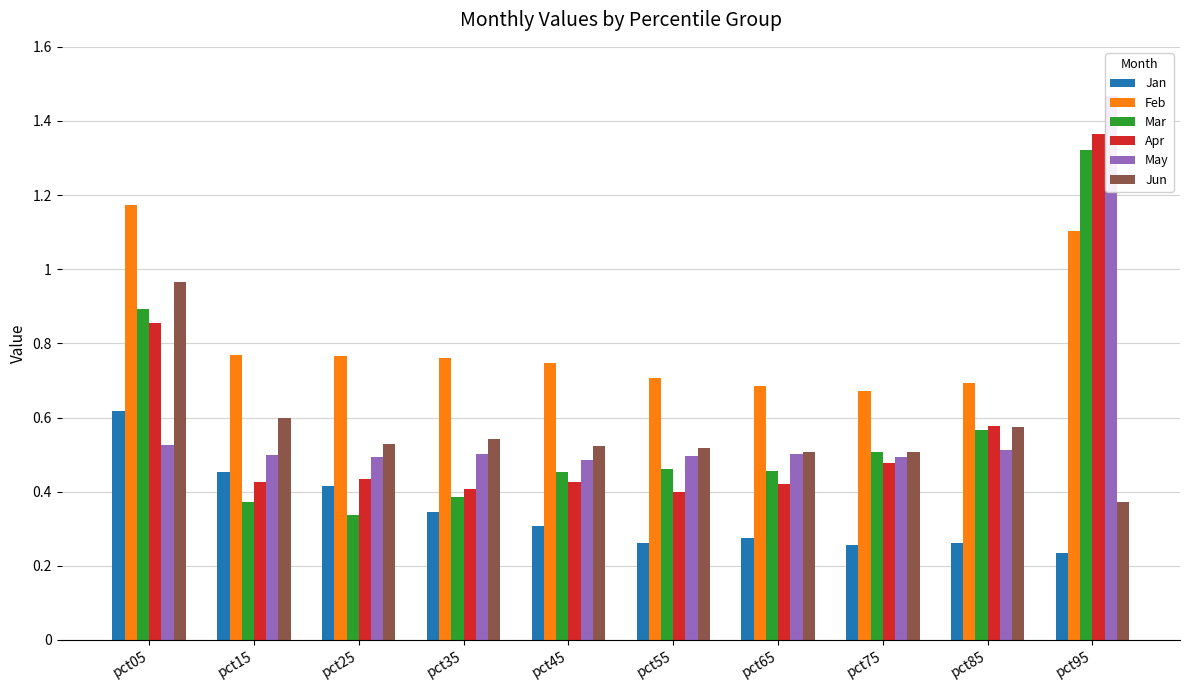

What is the value of the Feb bar at the 8th from the left?

0.7